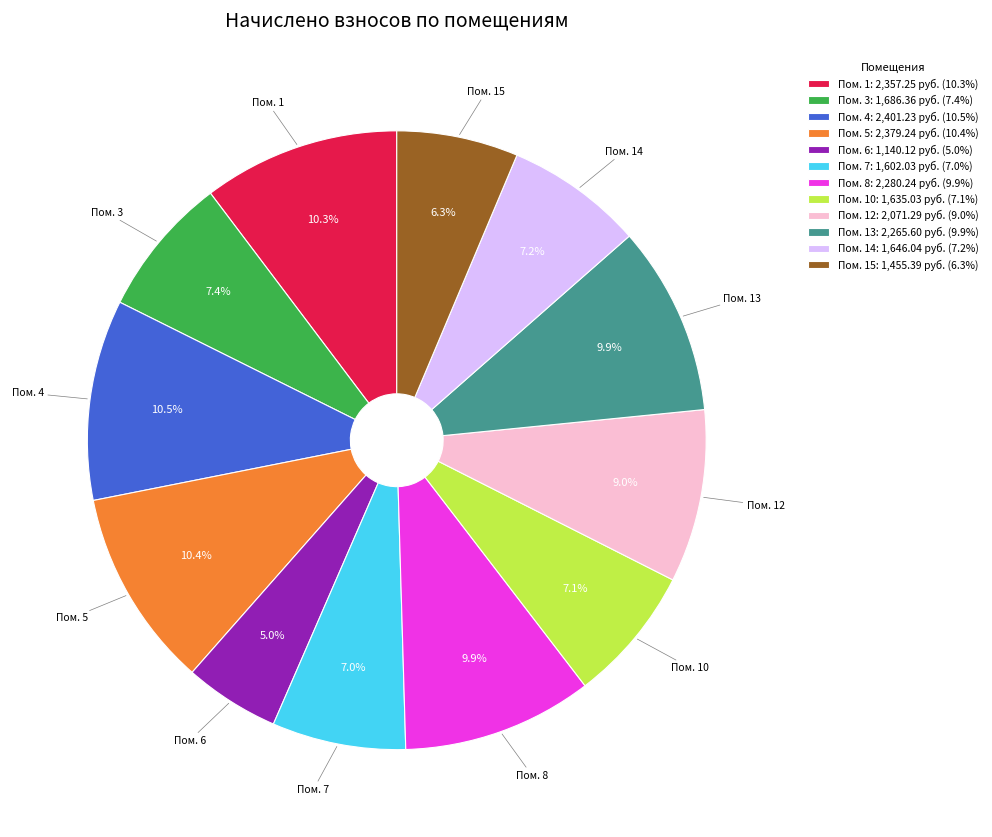

What is the smallest slice in the pie chart?

Пом. 6: 1,140.12 руб. (5.0%)